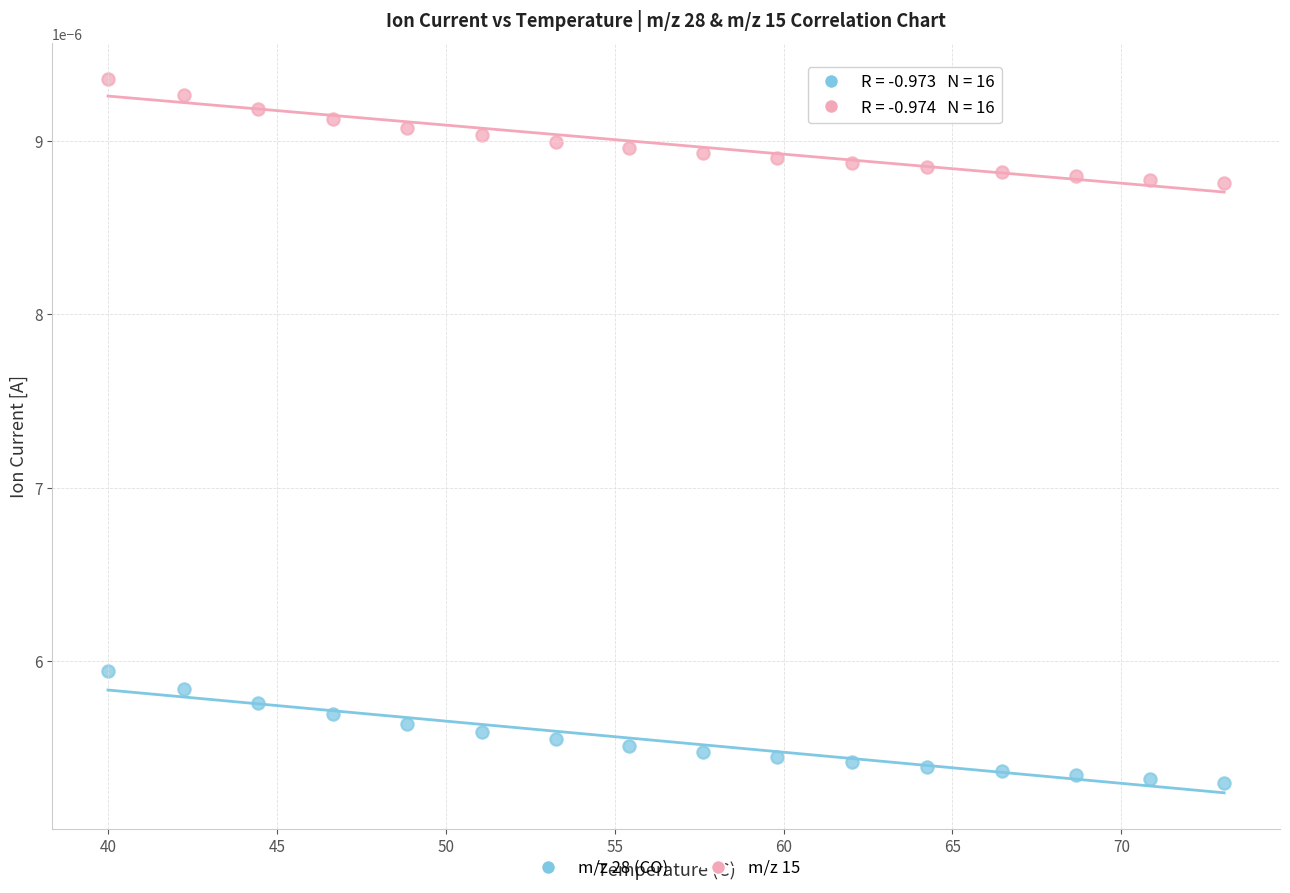

Which series contains the highest Y value?

m/z 15